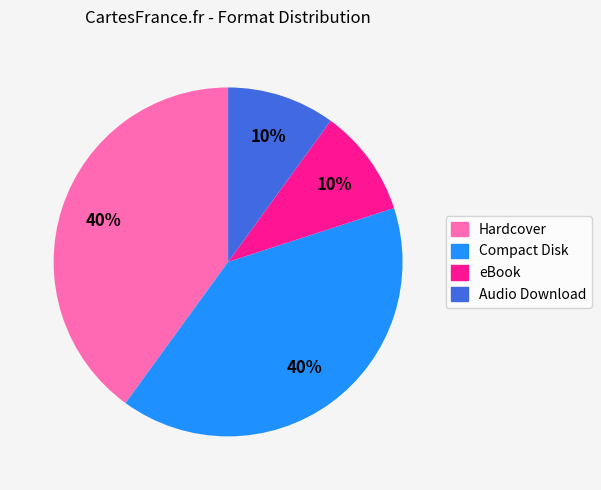

To the nearest percent, what is the difference between the largest and smallest slice percentages?

30%